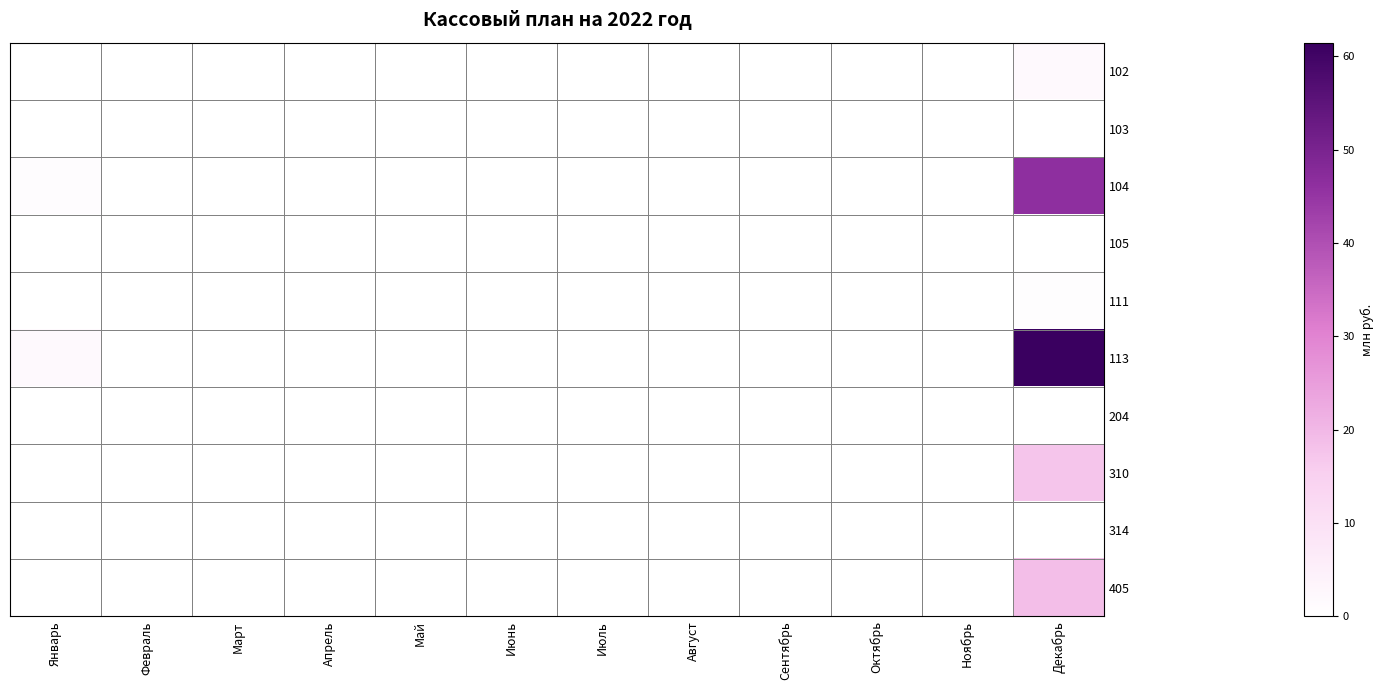

Reading left to right, extract all data points from this chart.

102: Январь=0.0	Февраль=0.0	Март=0.0	Апрель=0.0	Май=0.0	Июнь=0.0	Июль=0.0	Август=0.0	Сентябрь=0.0	Октябрь=0.0	Ноябрь=0.0	Декабрь=0.0
103: Январь=0.0	Февраль=0.0	Март=0.0	Апрель=0.0	Май=0.0	Июнь=0.0	Июль=0.0	Август=0.0	Сентябрь=0.0	Октябрь=0.0	Ноябрь=0.0	Декабрь=0.0
104: Январь=0.0	Февраль=0.0	Март=0.0	Апрель=0.0	Май=0.0	Июнь=0.0	Июль=0.0	Август=0.0	Сентябрь=0.0	Октябрь=0.0	Ноябрь=0.0	Декабрь=0.8
105: Январь=0.0	Февраль=0.0	Март=0.0	Апрель=0.0	Май=0.0	Июнь=0.0	Июль=0.0	Август=0.0	Сентябрь=0.0	Октябрь=0.0	Ноябрь=0.0	Декабрь=0.0
111: Январь=0.0	Февраль=0.0	Март=0.0	Апрель=0.0	Май=0.0	Июнь=0.0	Июль=0.0	Август=0.0	Сентябрь=0.0	Октябрь=0.0	Ноябрь=0.0	Декабрь=0.0
113: Январь=0.0	Февраль=0.0	Март=0.0	Апрель=0.0	Май=0.0	Июнь=0.0	Июль=0.0	Август=0.0	Сентябрь=0.0	Октябрь=0.0	Ноябрь=0.0	Декабрь=1.0
204: Январь=0.0	Февраль=0.0	Март=0.0	Апрель=0.0	Май=0.0	Июнь=0.0	Июль=0.0	Август=0.0	Сентябрь=0.0	Октябрь=0.0	Ноябрь=0.0	Декабрь=0.0
310: Январь=0.0	Февраль=0.0	Март=0.0	Апрель=0.0	Май=0.0	Июнь=0.0	Июль=0.0	Август=0.0	Сентябрь=0.0	Октябрь=0.0	Ноябрь=0.0	Декабрь=0.3
314: Январь=0.0	Февраль=0.0	Март=0.0	Апрель=0.0	Май=0.0	Июнь=0.0	Июль=0.0	Август=0.0	Сентябрь=0.0	Октябрь=0.0	Ноябрь=0.0	Декабрь=0.0
405: Январь=0.0	Февраль=0.0	Март=0.0	Апрель=0.0	Май=0.0	Июнь=0.0	Июль=0.0	Август=0.0	Сентябрь=0.0	Октябрь=0.0	Ноябрь=0.0	Декабрь=0.3